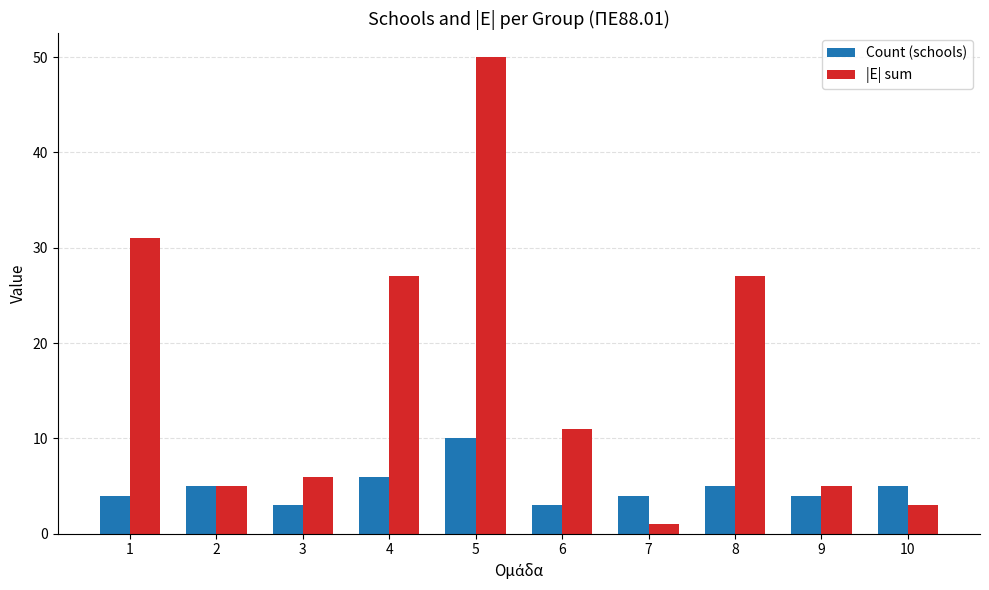

Reading left to right, what are all the values shown in this chart?

Count (schools): 1=4	2=5	3=3	4=6	5=10	6=3	7=4	8=5	9=4	10=5
|Ε| sum: 1=31	2=5	3=6	4=27	5=50	6=11	7=1	8=27	9=5	10=3